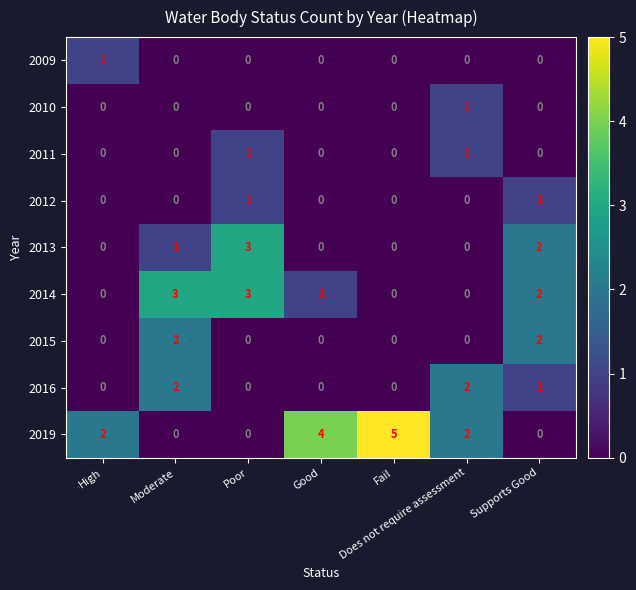

True or false: 2011 has a value of -1 at Fail.

False